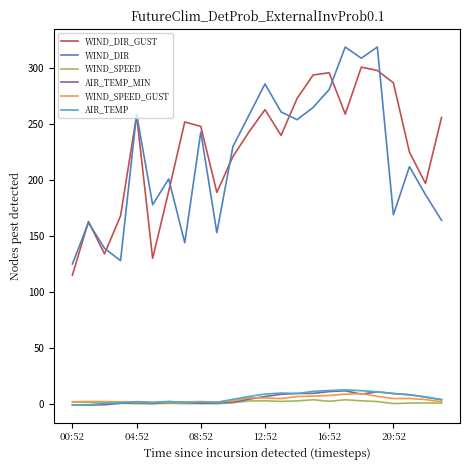

True or false: AIR_TEMP_MIN and WIND_DIR cross at least once.

False